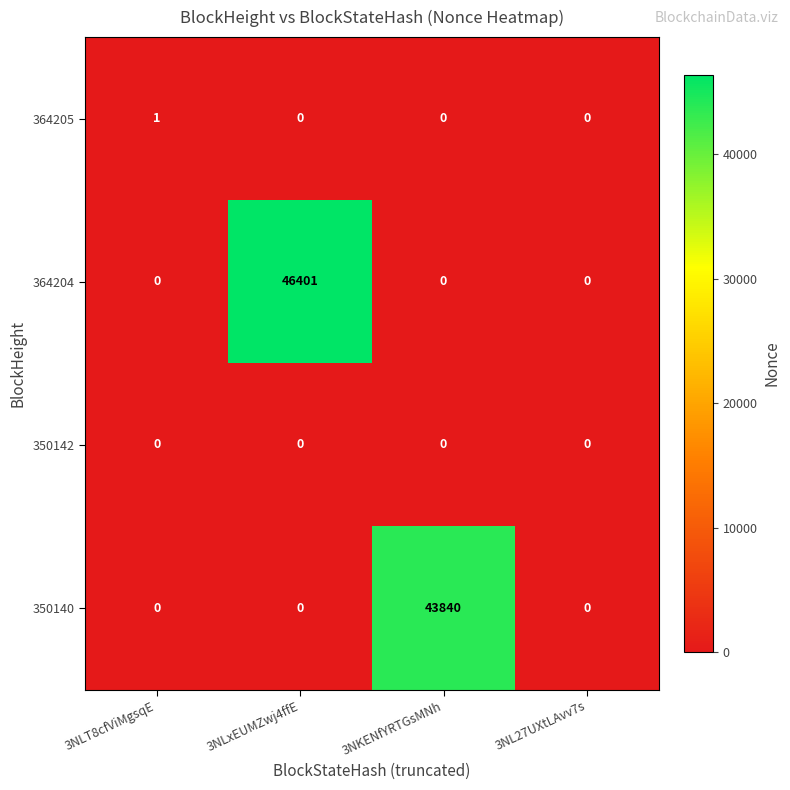

How many categories are shown in the chart?

4